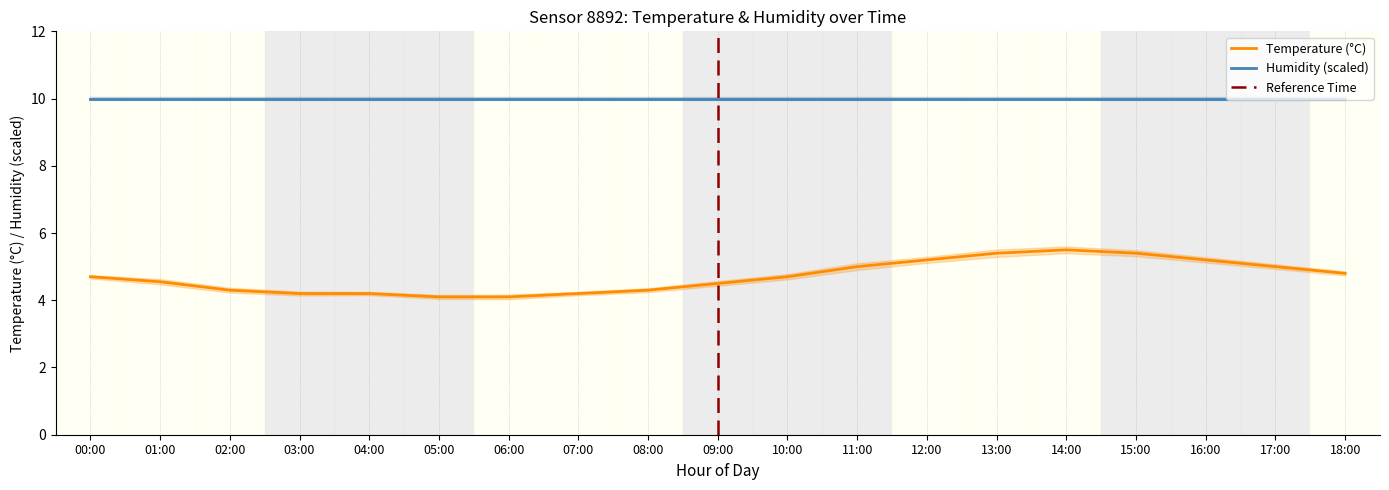

What is the approximate value at 10:00?

4.7